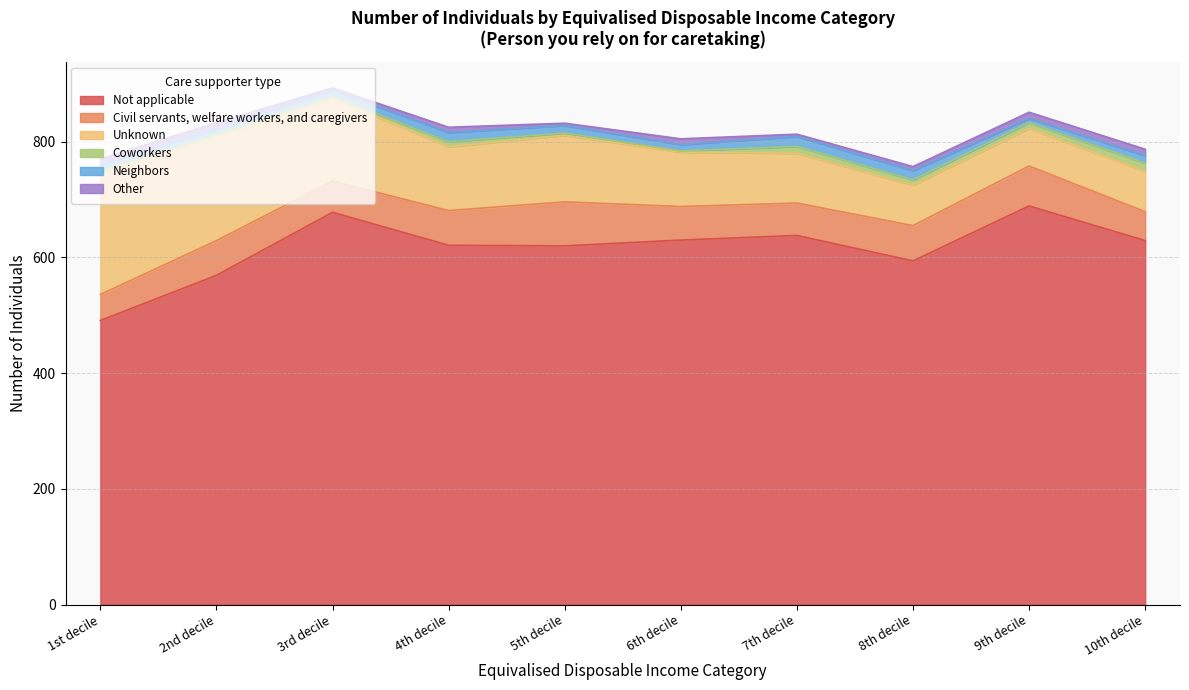

What is the label of the 8th point from the right?

3rd decile